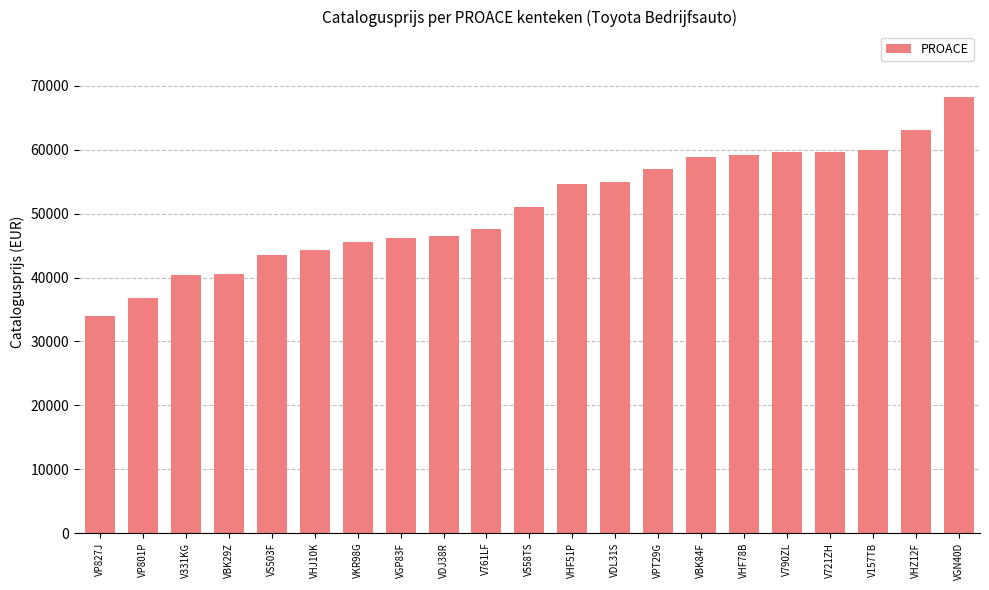

Between VDL31S and VS503F, which is larger?

VDL31S